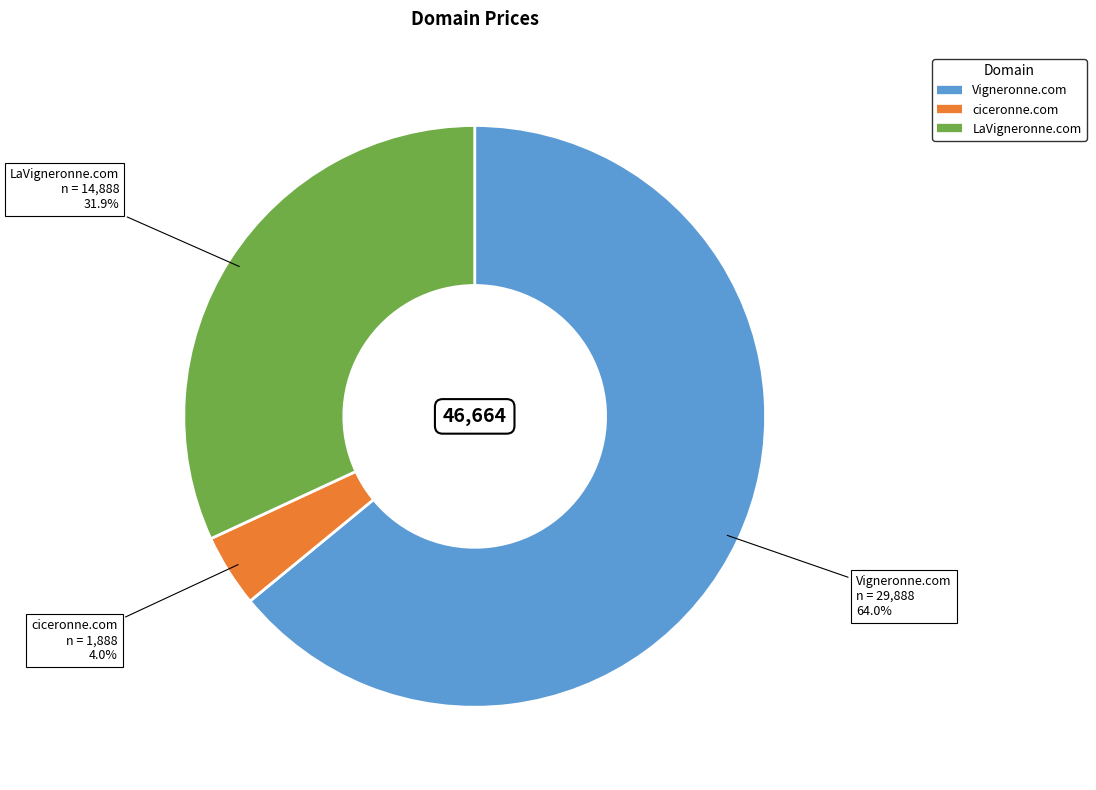

True or false: ciceronne.com accounts for 4% of the total.

True